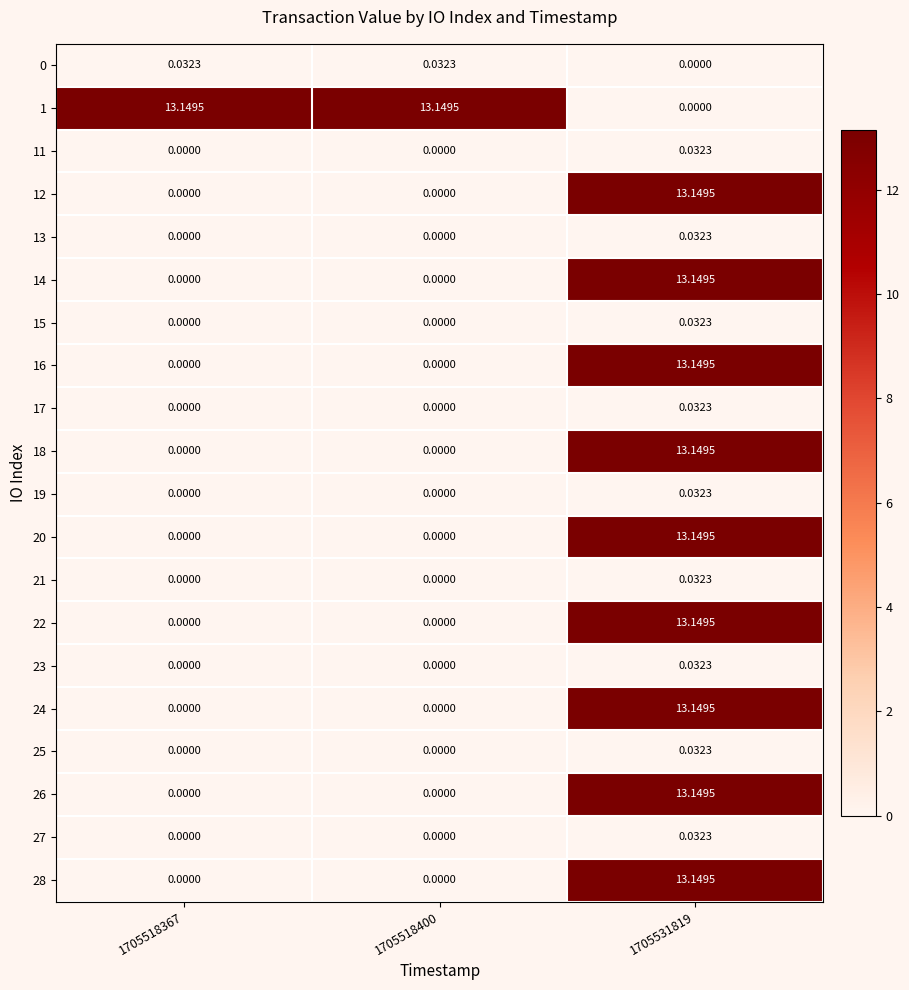

How many values in 16 are above zero?

1